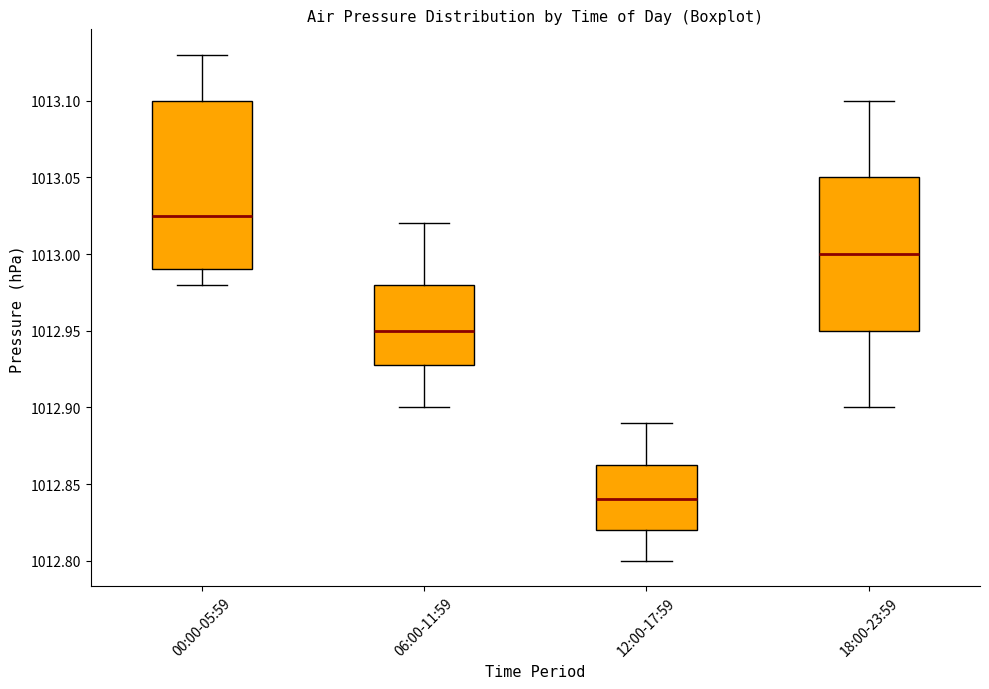

Which box's median line is the lowest?

12:00-17:59